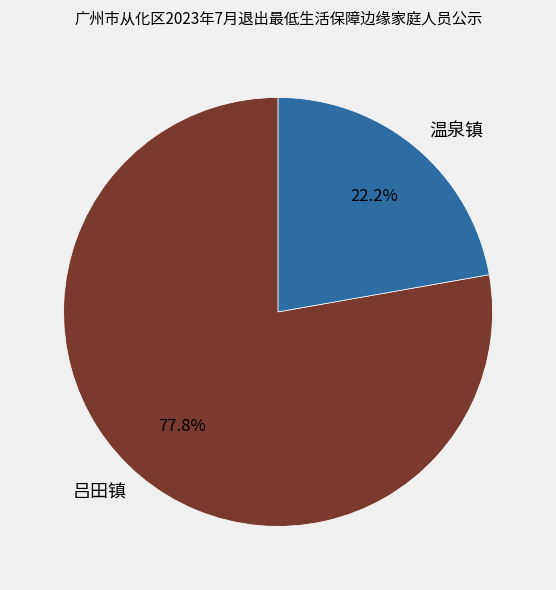

To the nearest percent, what is the difference between the 温泉镇 and 吕田镇 slice percentages?

56%